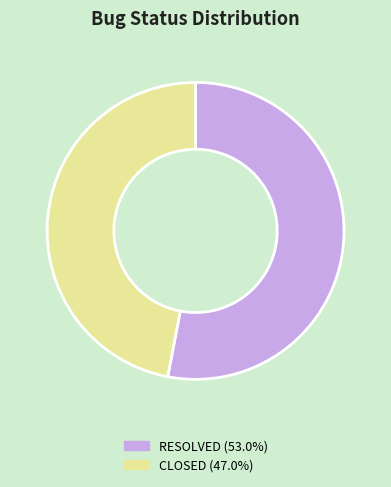

Rank the categories by value from highest to lowest.

RESOLVED, CLOSED